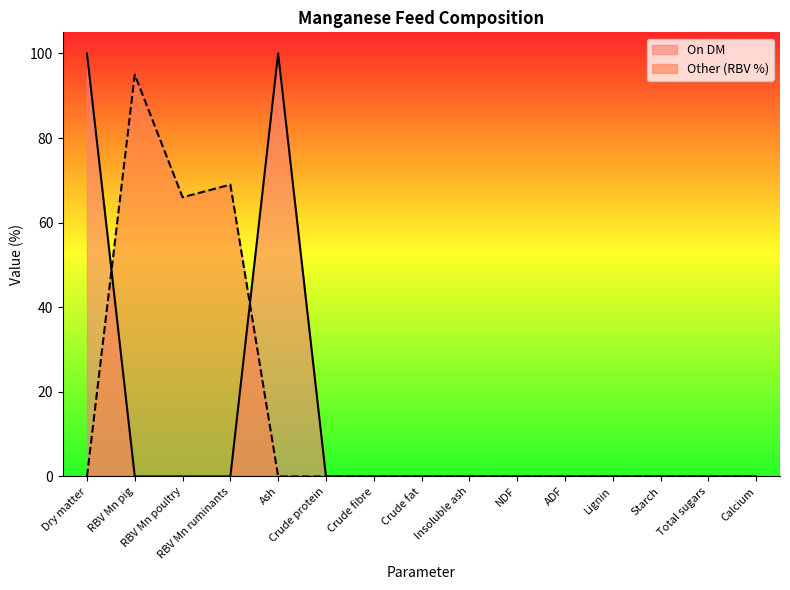

What is the sum of all Other values?

230